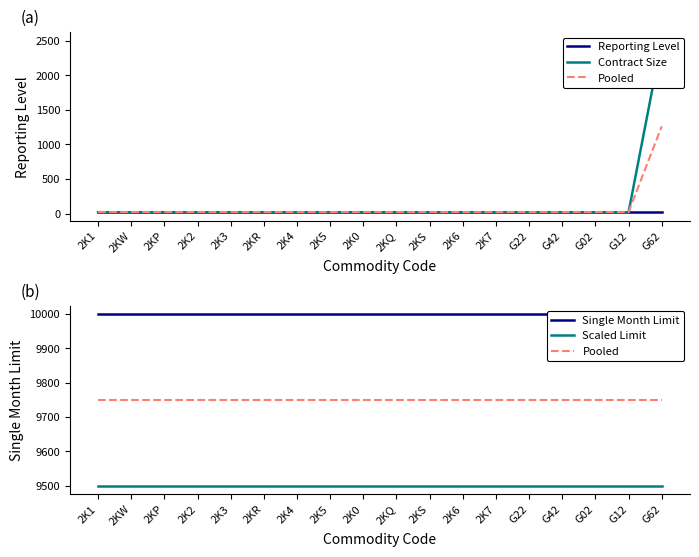

At G62, list the series in order from largest to smallest.

Single Month Limit, Pooled, Scaled Limit, Contract Size, Reporting Level